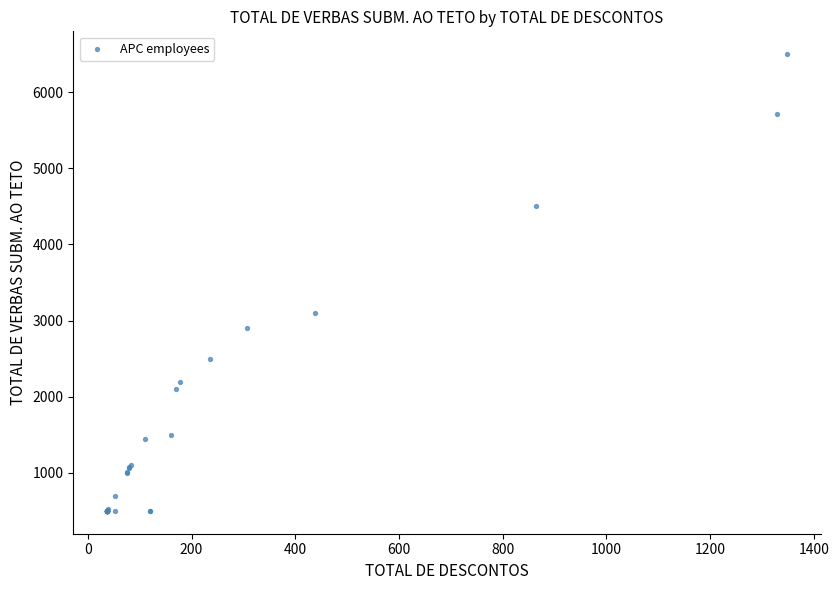

What Y value in the scatter plot is closest to 3500?

3100.0